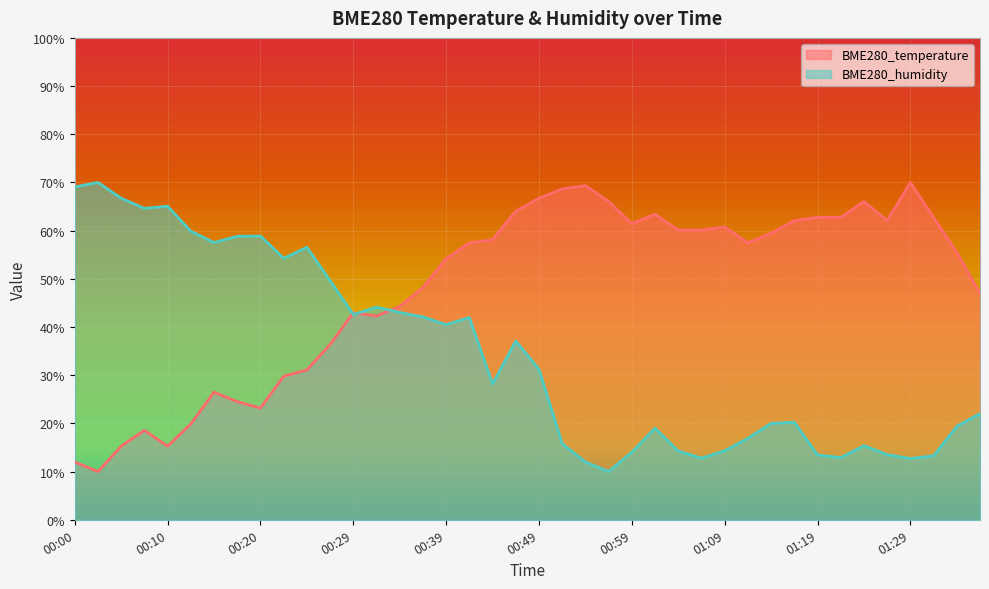

Where do BME280_humidity and BME280_temperature first cross each other?

00:27 and 00:29